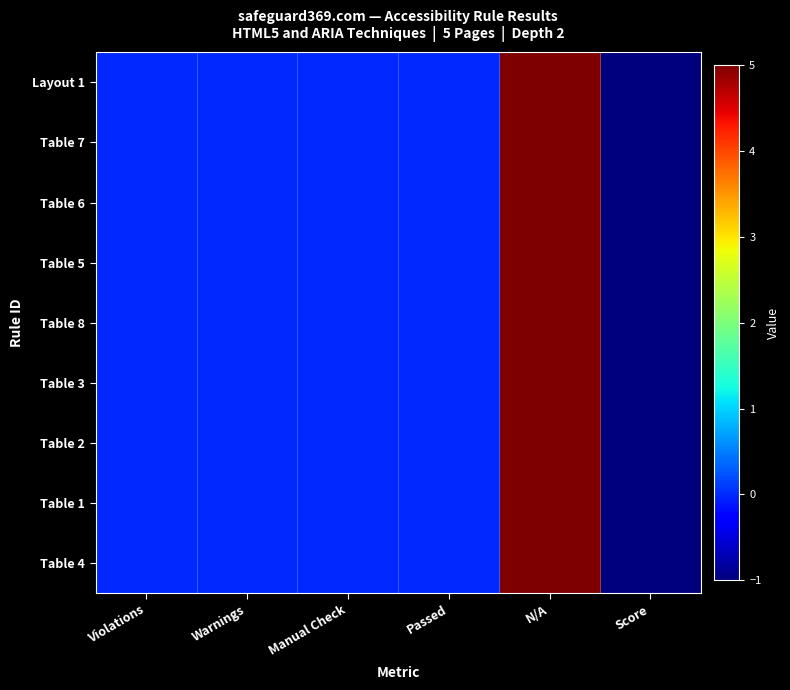

How many data points does each series have?

6